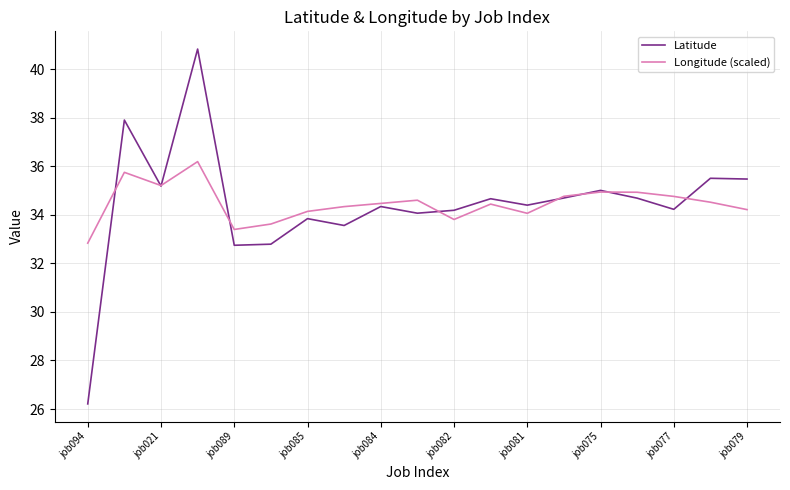

At how many categories does at least one series exceed 28?

19